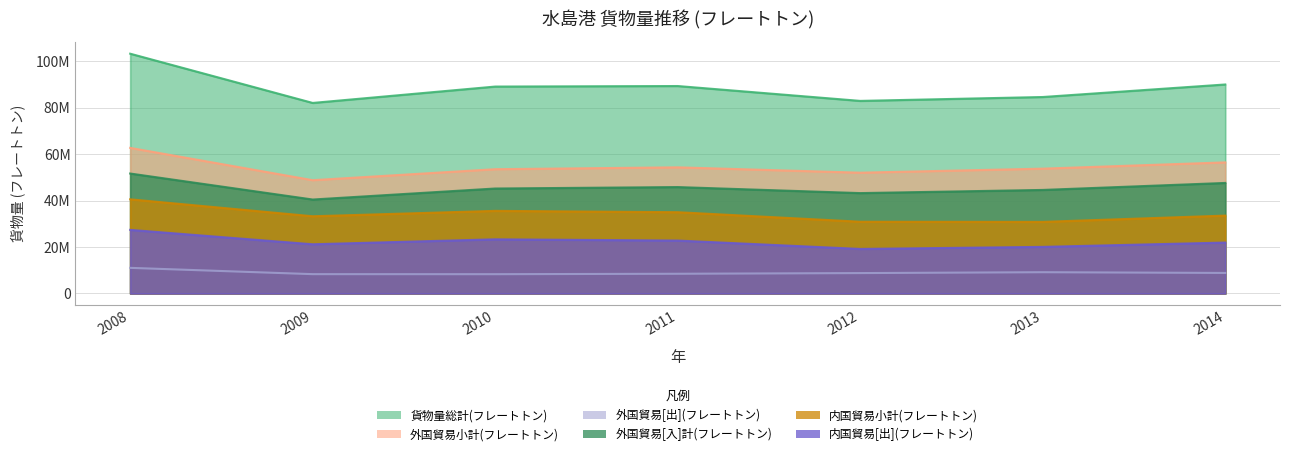

The value of 外国貿易[出](フレートトン) at 2014 is 14266875. True or false?

False